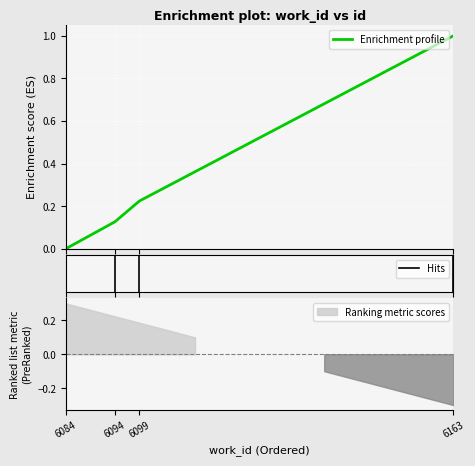

What is the difference between the values at 6094 and 6163?

0.9